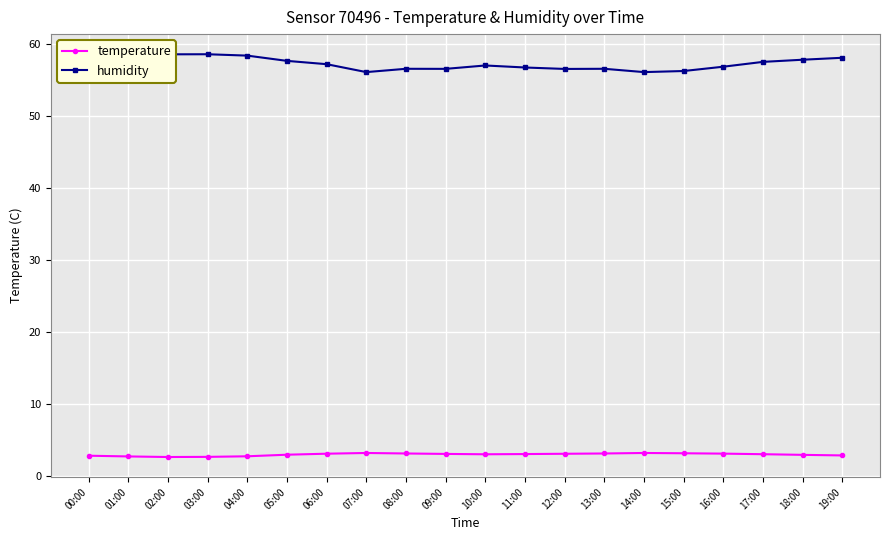

What is the difference between the maximum and second lowest values in the humidity series?

2.5